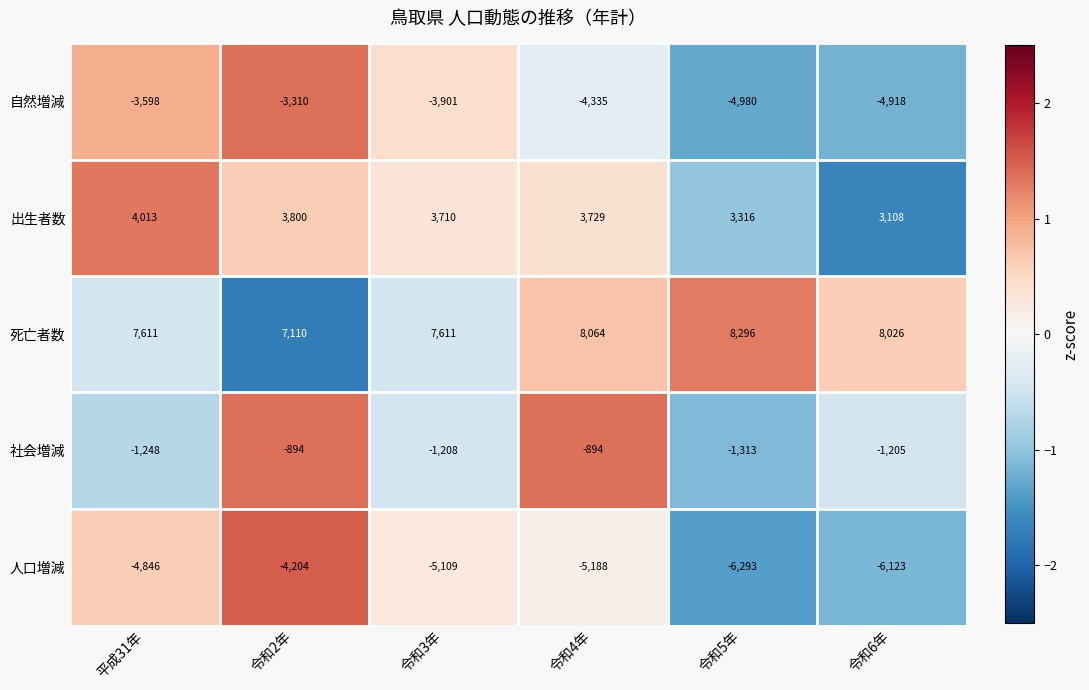

What is the difference between the highest and lowest values at 令和5年?

14589